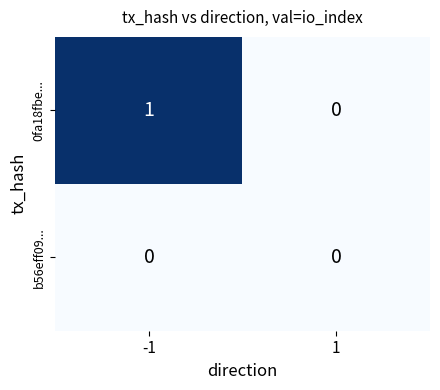

List the series in order of their overall mean, highest first.

0fa18fbe..., b56eff09...